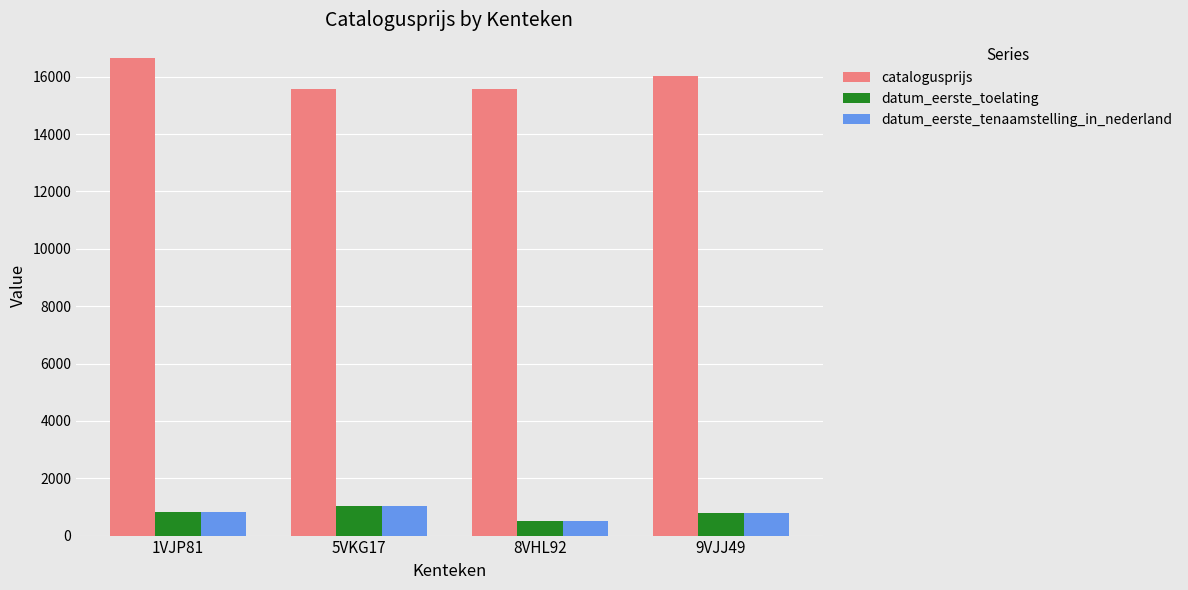

How many groups of bars are there?

4